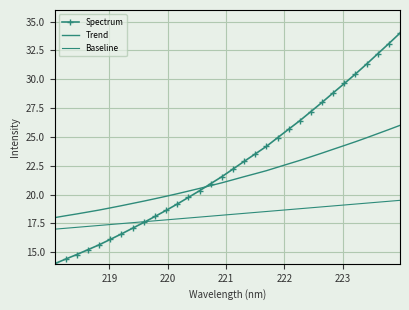

How many categories are shown in the chart?

32